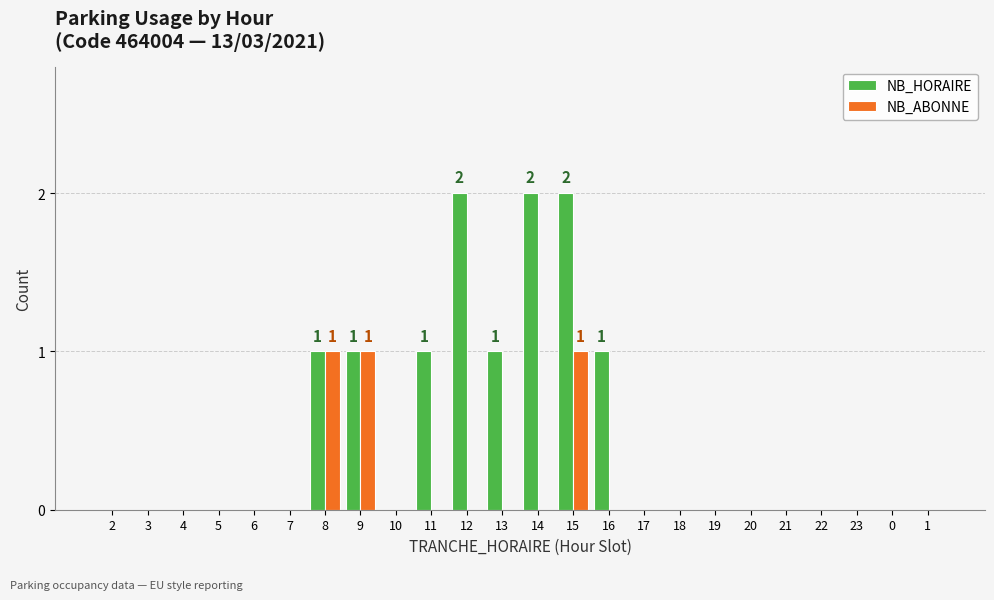

Between 3 and 11, which series saw the biggest shift?

NB_HORAIRE